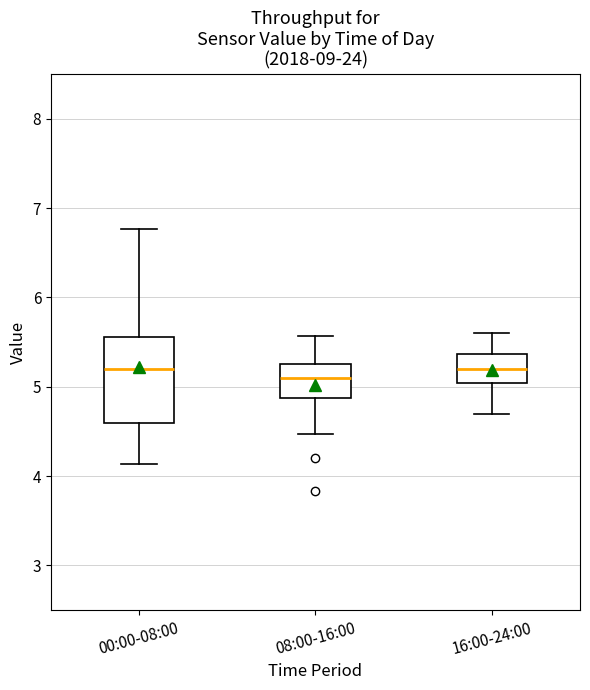

Comparing the boxes themselves (not the whiskers), which one is the tallest?

00:00-08:00